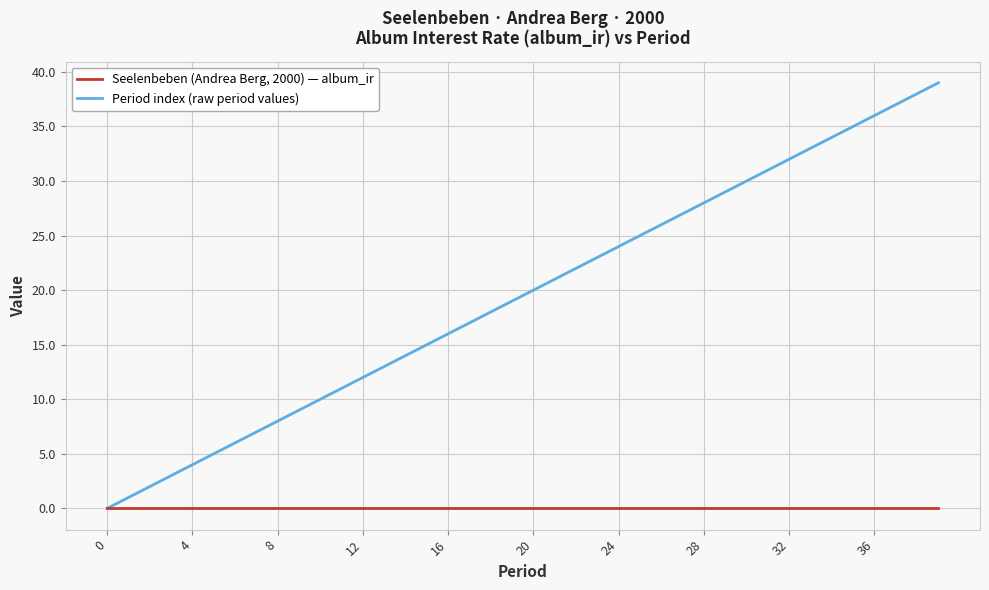

Which series has the largest range (max minus min)?

Period index (raw period values)